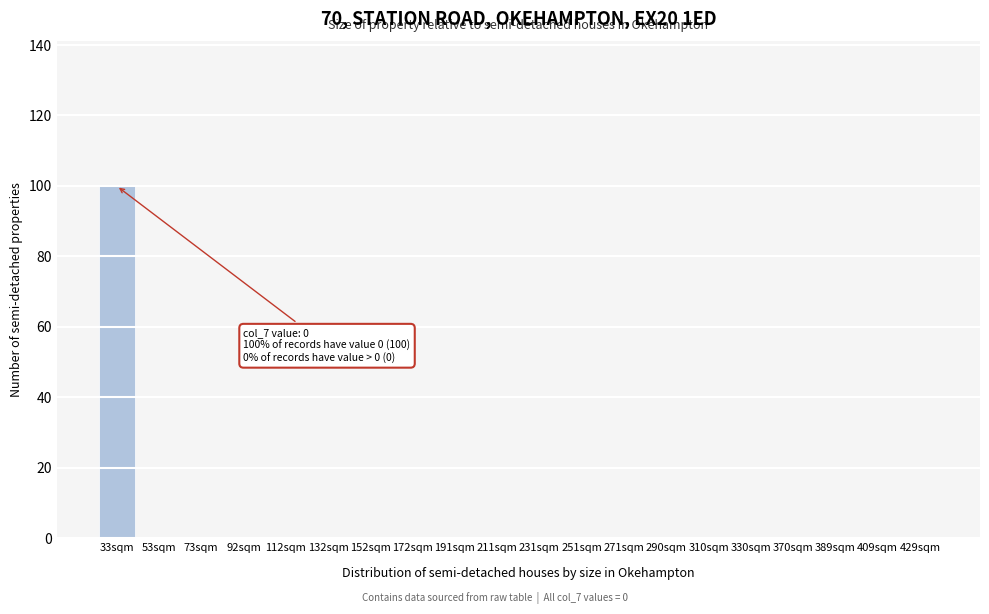

Reading left to right, list all the values displayed in this chart.

33sqm=100	53sqm=0	73sqm=0	92sqm=0	112sqm=0	132sqm=0	152sqm=0	172sqm=0	191sqm=0	211sqm=0	231sqm=0	251sqm=0	271sqm=0	290sqm=0	310sqm=0	330sqm=0	370sqm=0	389sqm=0	409sqm=0	429sqm=0